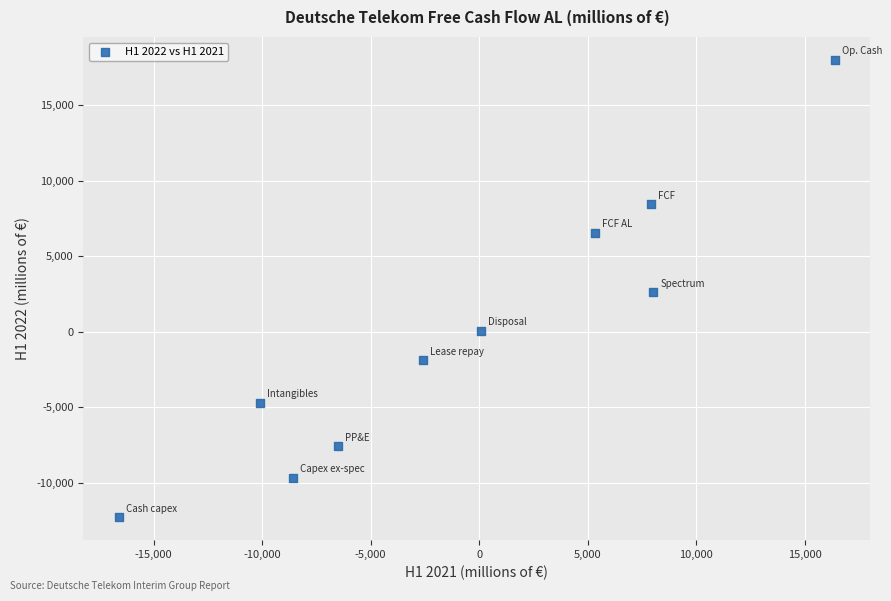

What is the average X value?

-654